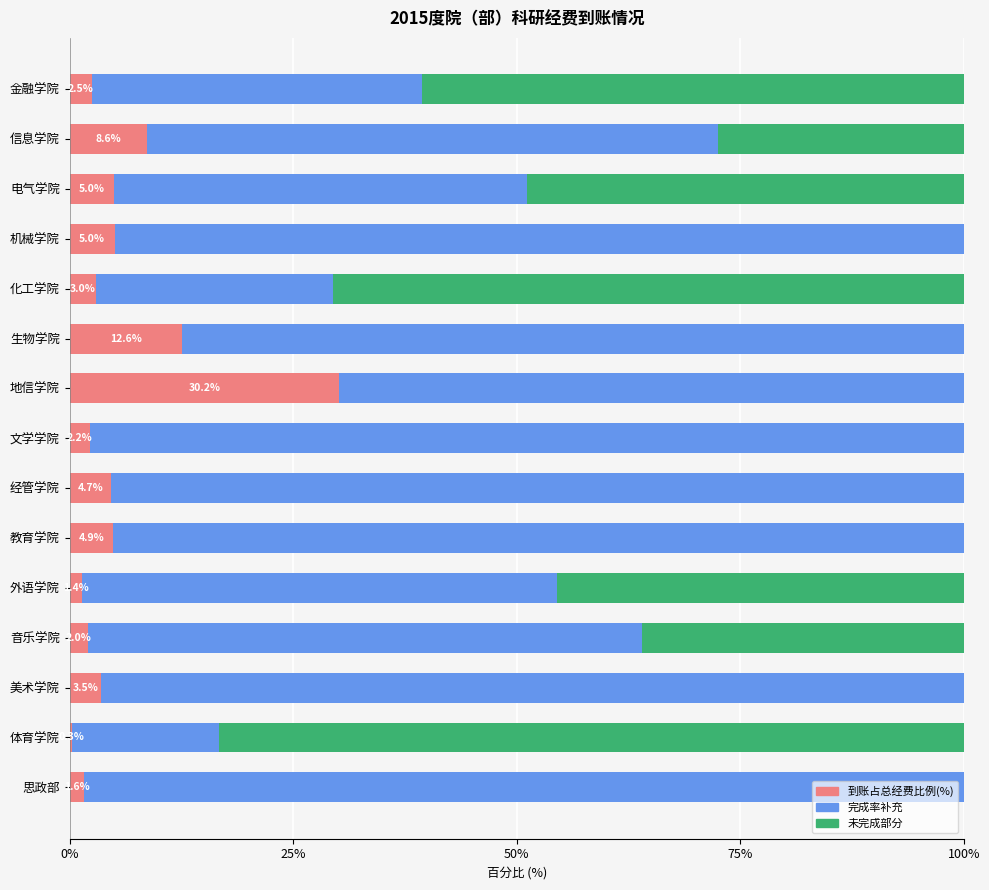

How many distinct data groups are displayed?

3